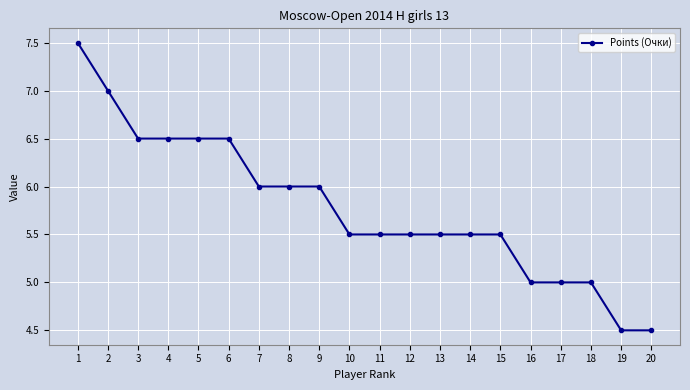

What is the average value?

5.8